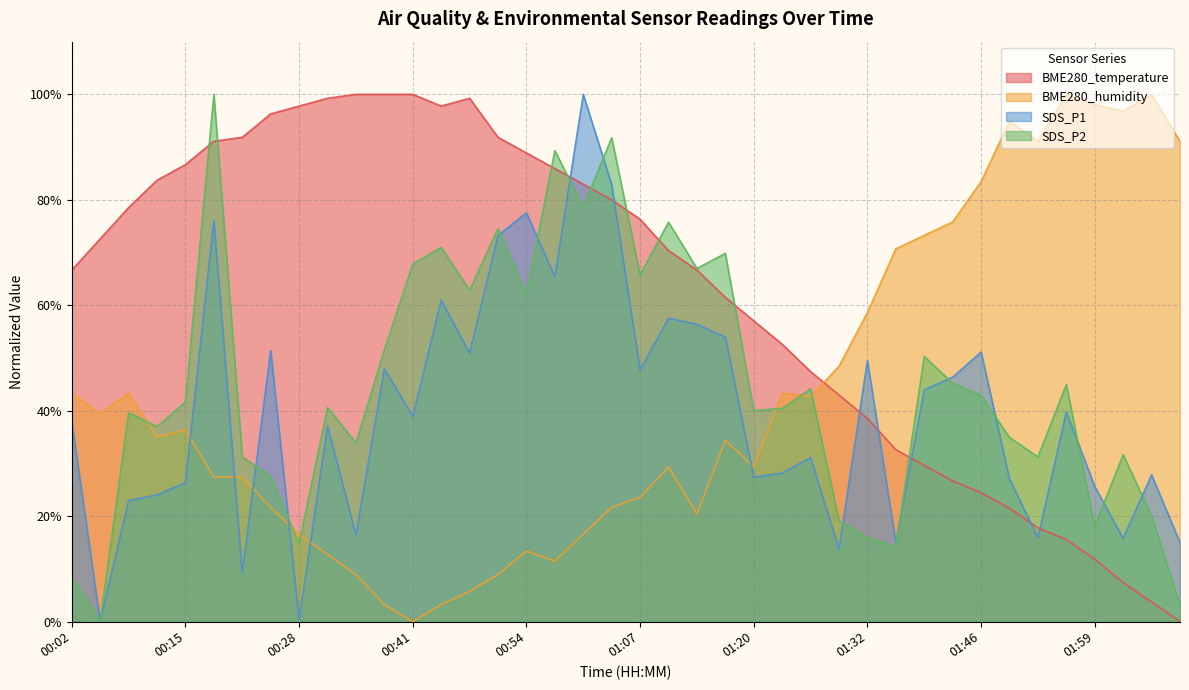

Is the value of SDS_P2 at 01:32 greater than the value of BME280_temperature at 00:18?

No